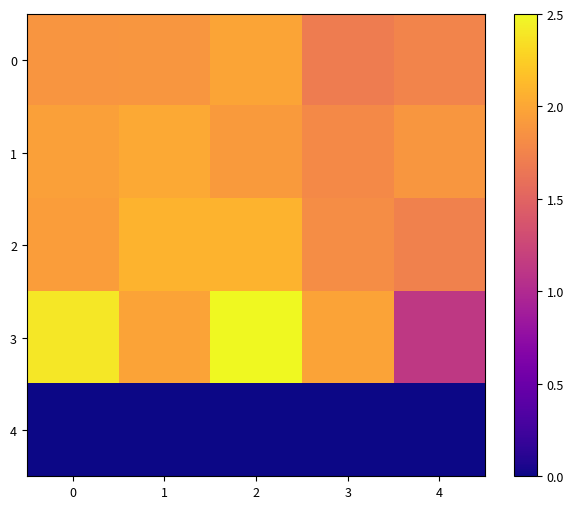

How many categories are shown in the chart?

5